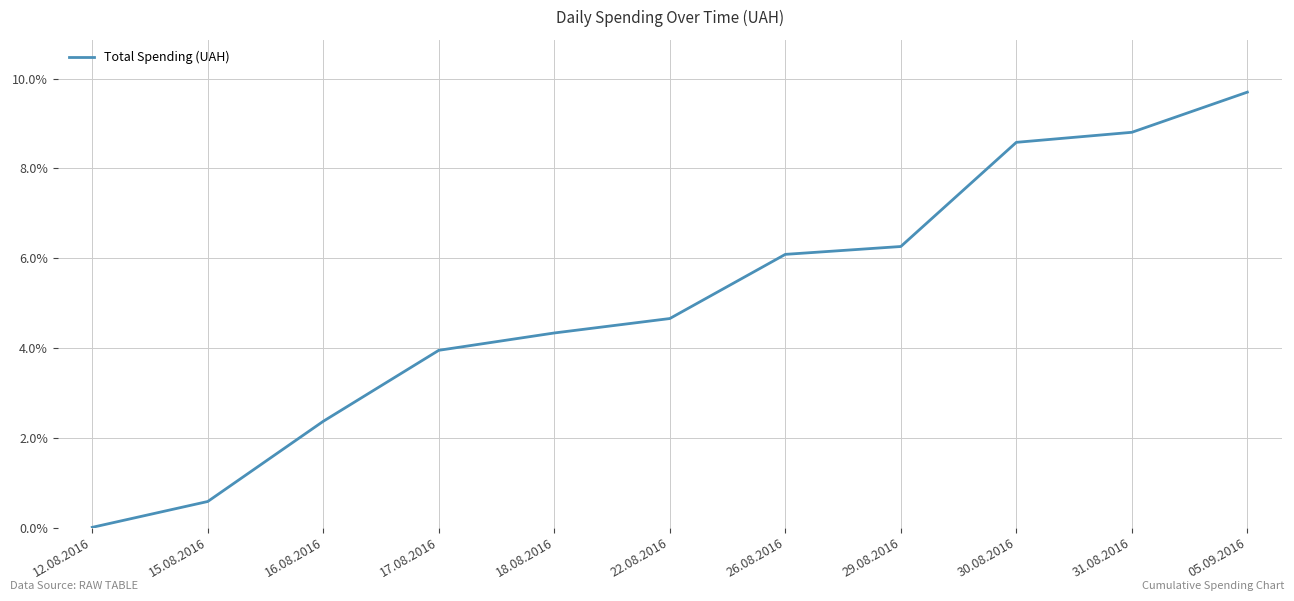

What value does the data have at 15.08.2016?

0.6